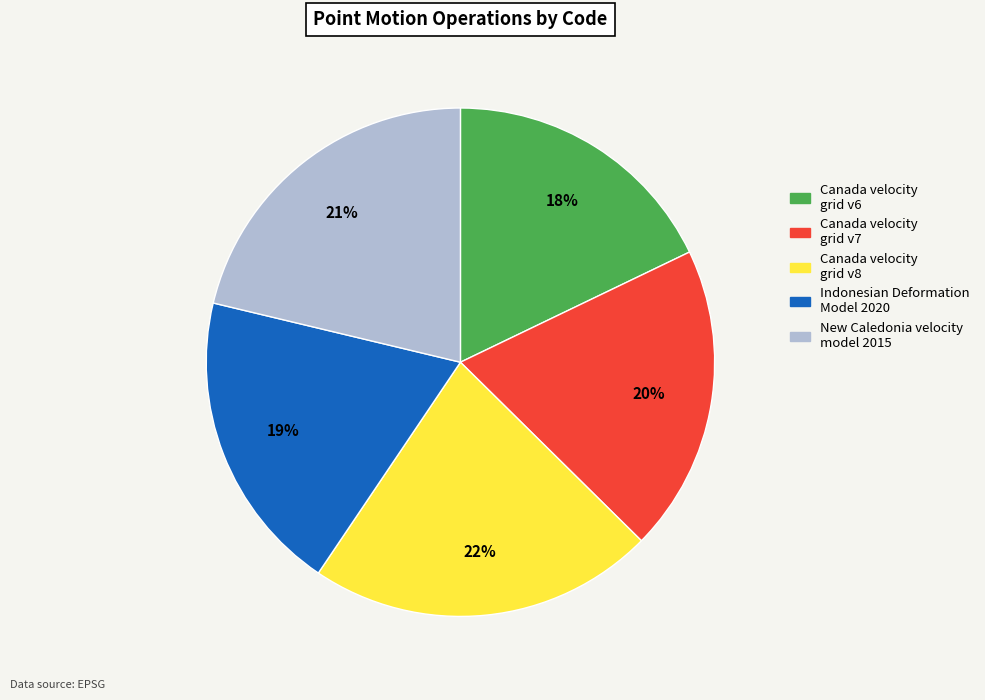

What is the ratio of the value at Canada velocity grid v7 to the value at Canada velocity grid v8?

0.9